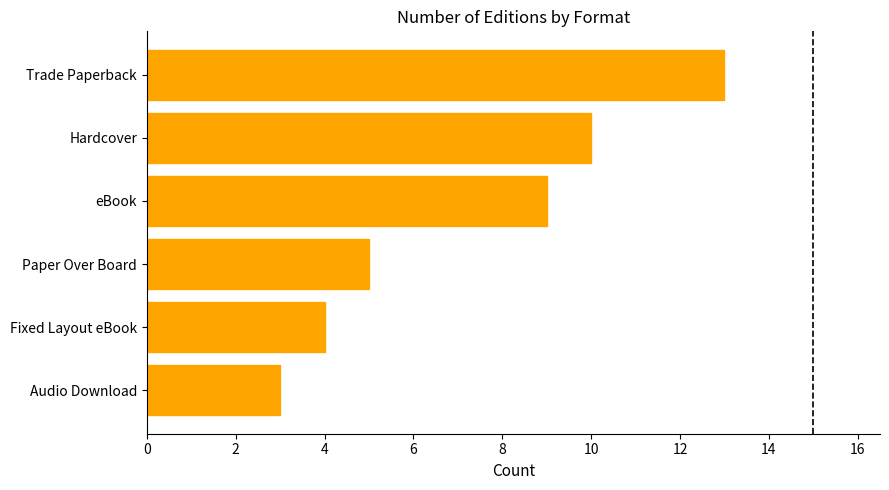

Is it true that the value at Hardcover is 4?

False